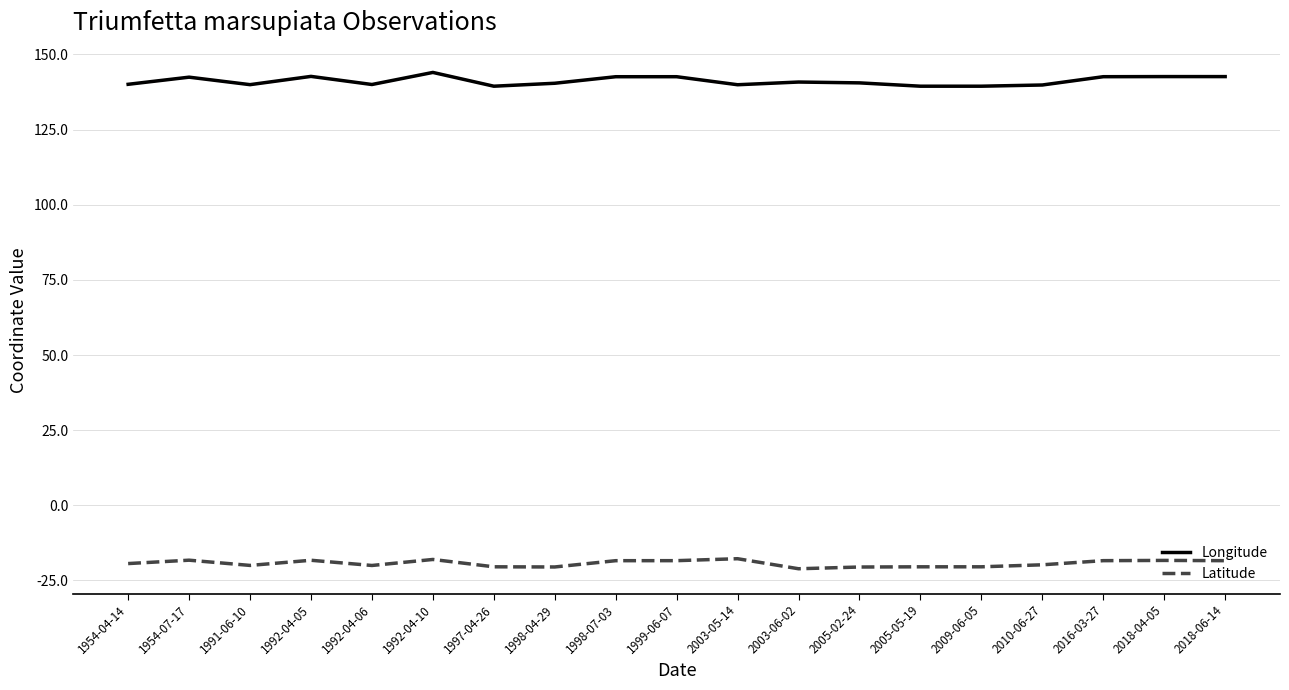

Which label corresponds to the largest value in the chart?

1992-04-10